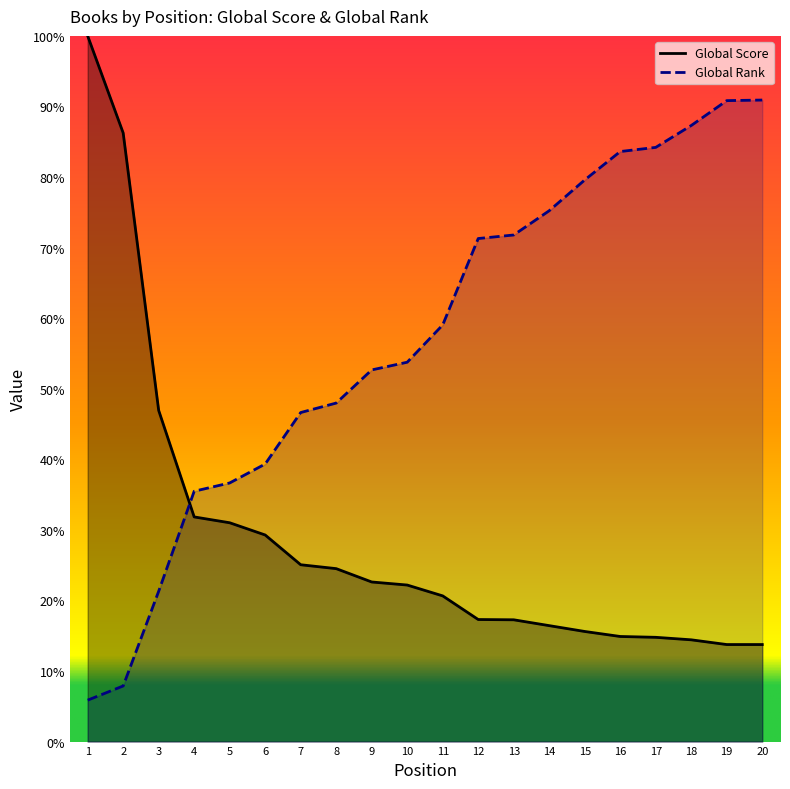

Where do Global Score and Global Rank first cross each other?

3 and 4